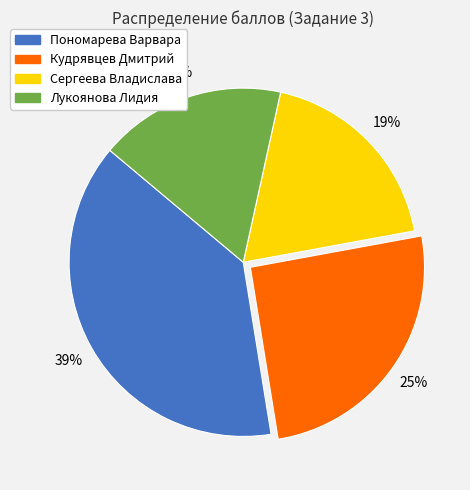

The Кудрявцев Дмитрий slice represents 18% of the pie. True or false?

False